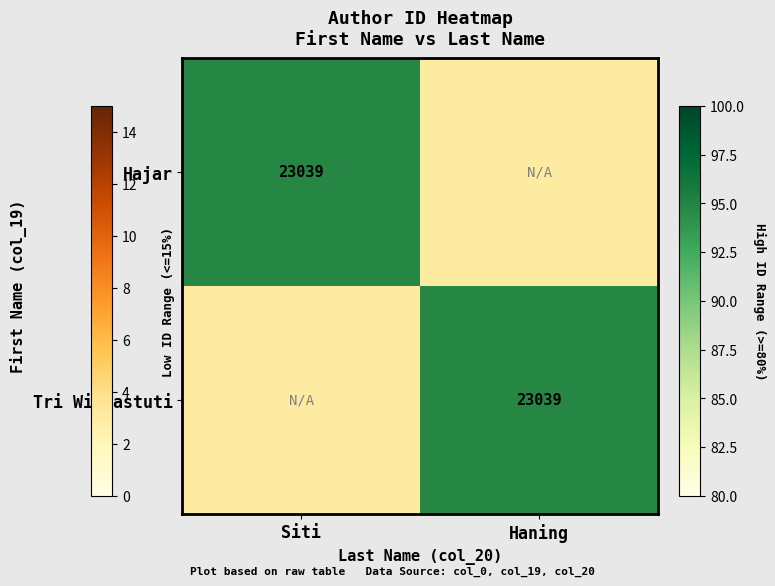

The value of Hajar at Siti is 23039. True or false?

True